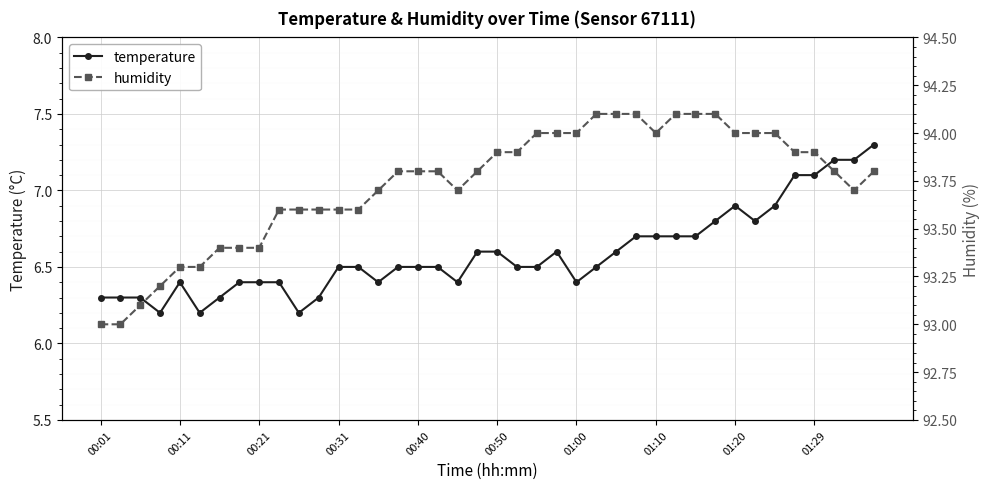

True or false: temperature and humidity intersect in this chart.

False